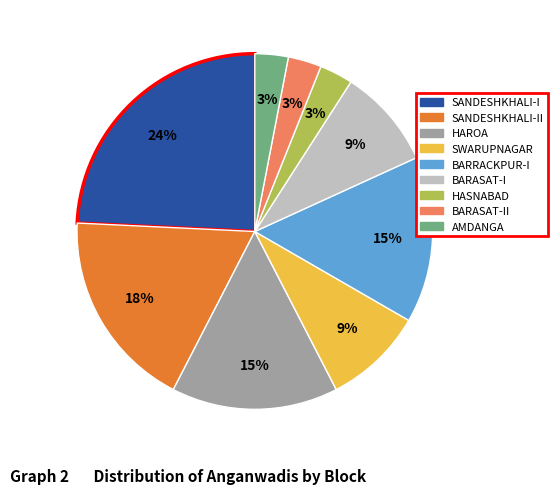

To the nearest percent, what is the average slice percentage?

11%